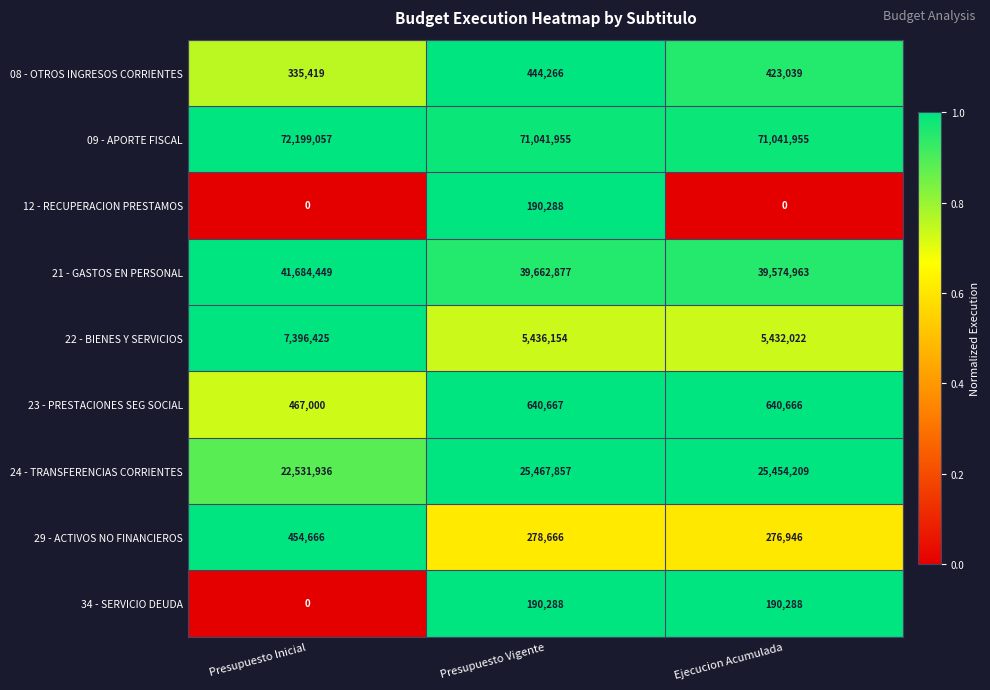

Reading left to right, list all the values displayed in this chart.

08 - OTROS INGRESOS CORRIENTES: 335419	444266	423039
09 - APORTE FISCAL: 72199057	71041955	71041955
12 - RECUPERACION PRESTAMOS: 0	190288	0
21 - GASTOS EN PERSONAL: 41684449	39662877	39574963
22 - BIENES Y SERVICIOS: 7396425	5436154	5432022
23 - PRESTACIONES SEG SOCIAL: 467000	640667	640666
24 - TRANSFERENCIAS CORRIENTES: 22531936	25467857	25454209
29 - ACTIVOS NO FINANCIEROS: 454666	278666	276946
34 - SERVICIO DEUDA: 0	190288	190288